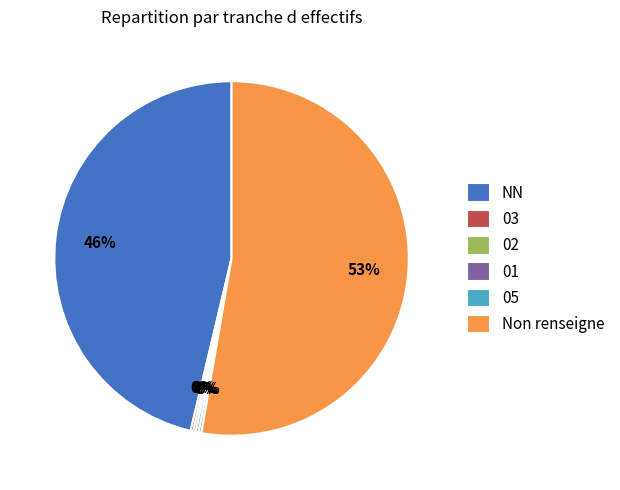

Is there a majority slice in this chart?

Yes